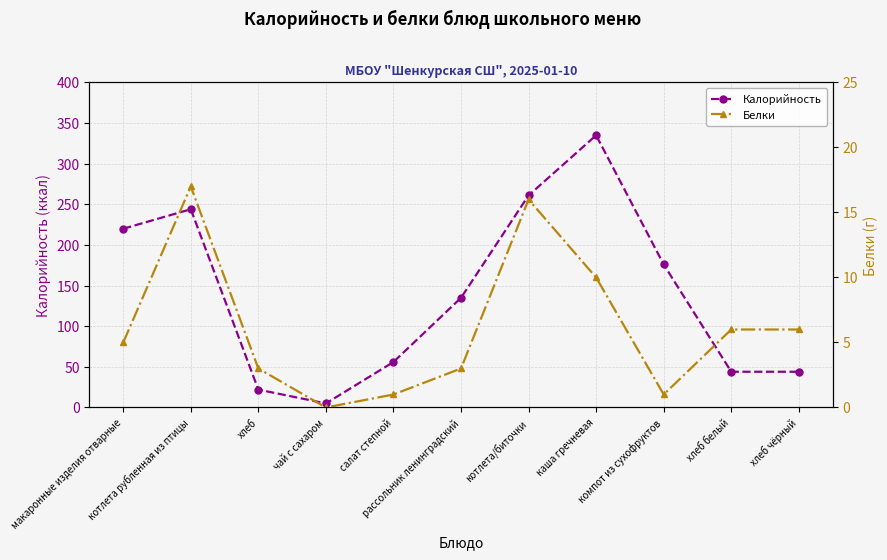

Reading left to right, list all the values displayed in this chart.

Калорийность: 220	244	22	5	56	135	261	335	176	44	44
Белки: 5	17	3	0	1	3	16	10	1	6	6